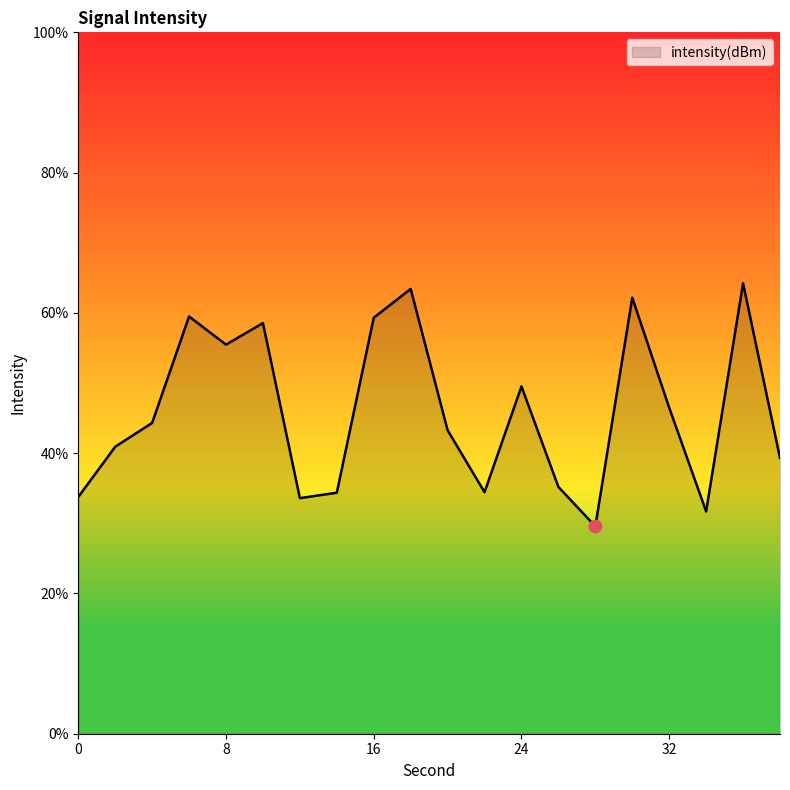

What is the difference between the maximum and minimum values?

34.7